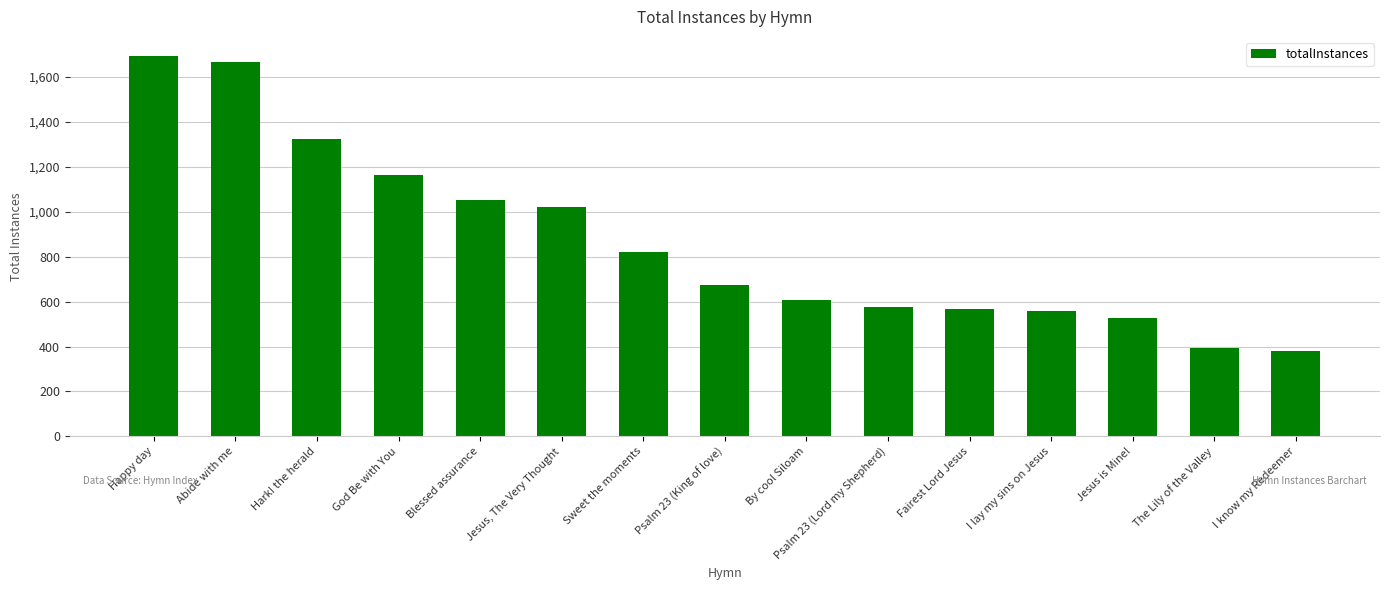

Reading left to right, list all the values displayed in this chart.

1694	1669	1324	1165	1054	1021	822	675	605	578	567	558	526	393	379